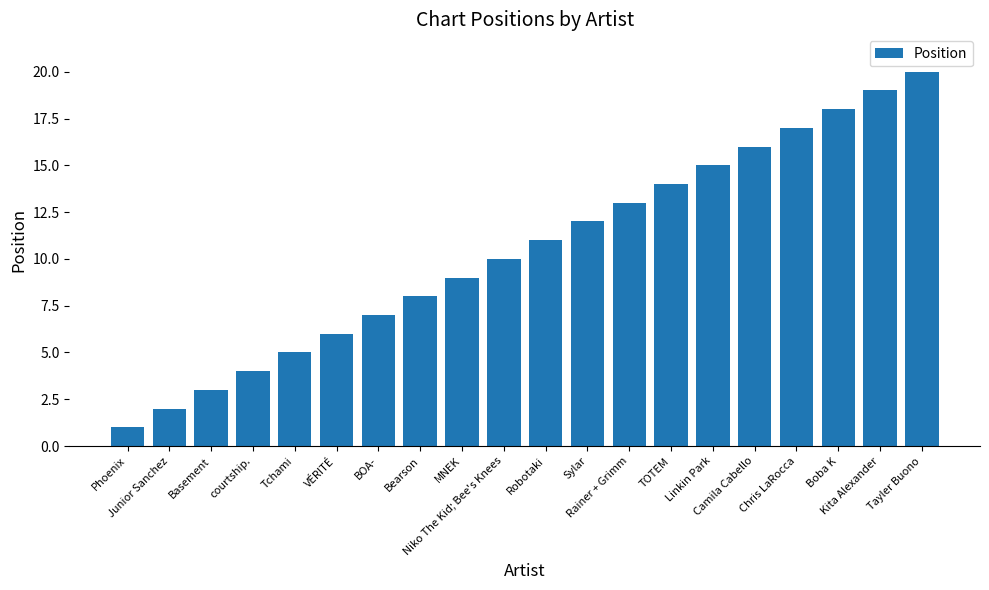

What is the label of the 17th bar from the right?

courtship.